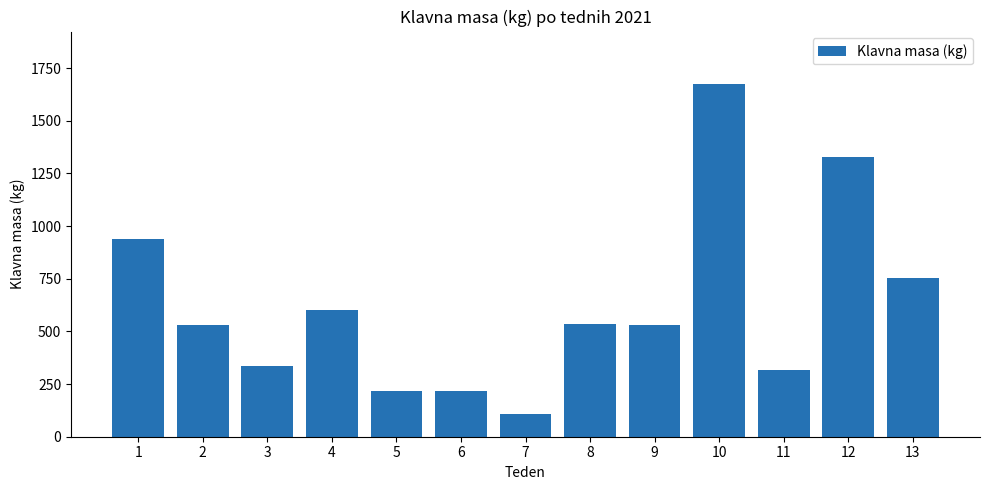

Which category has the highest value across all series?

10